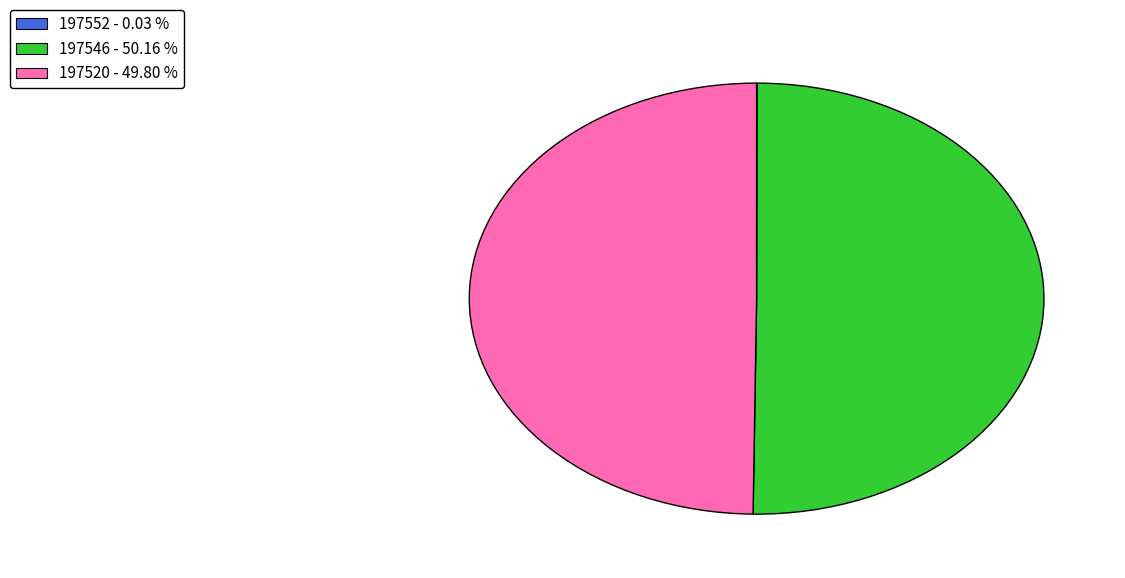

What is the ratio of the value at 197546 - 50.16 % to the value at 197520 - 49.80 %?

1.0